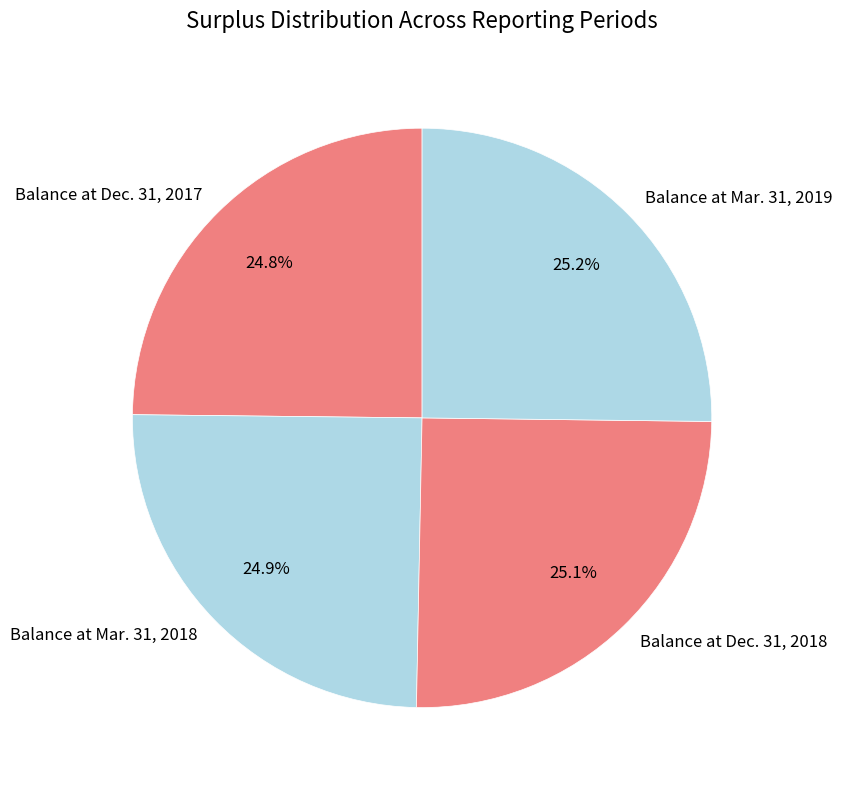

True or false: Balance at Dec. 31, 2017 accounts for 25% of the total.

True